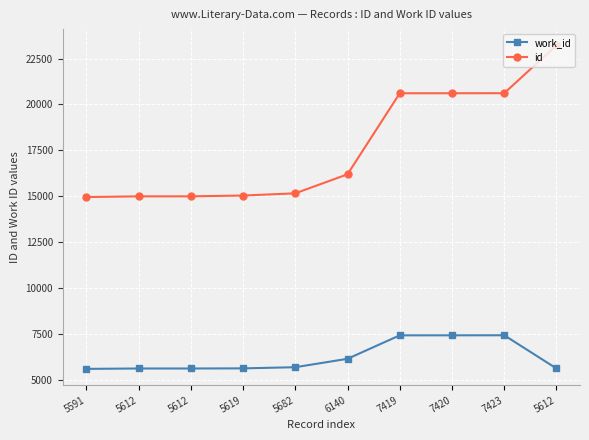

What are all the series names shown in the legend?

work_id, id